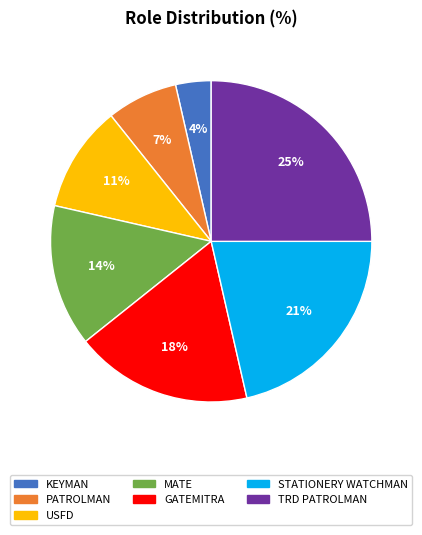

Is it true that GATEMITRA is 18% of the pie?

True